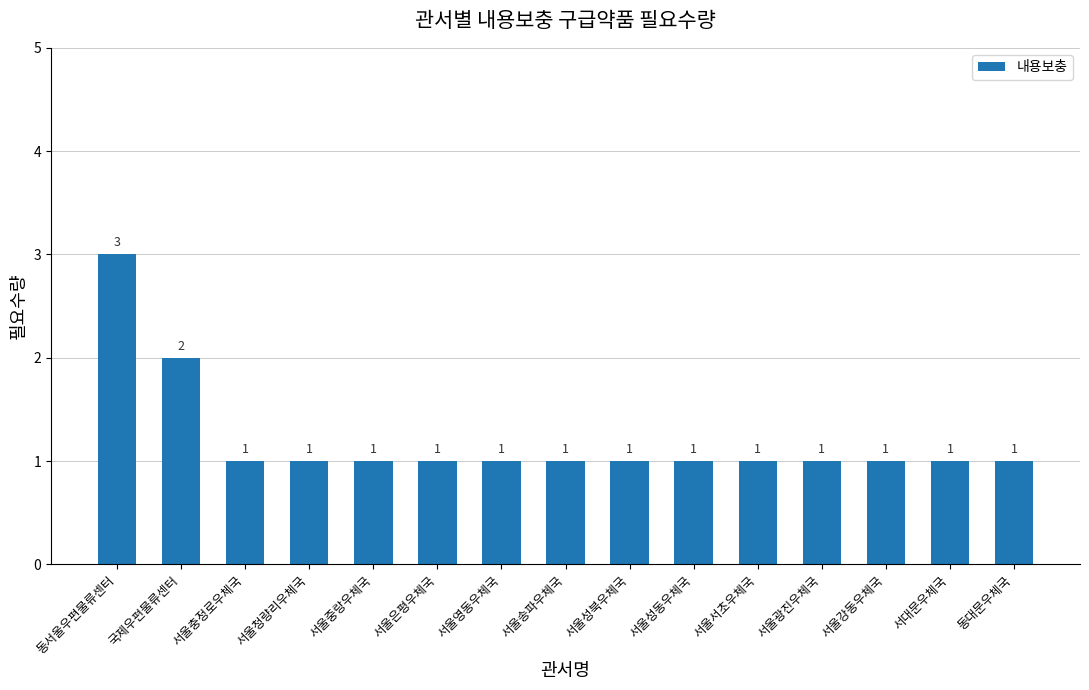

What is the maximum value shown in the chart?

3